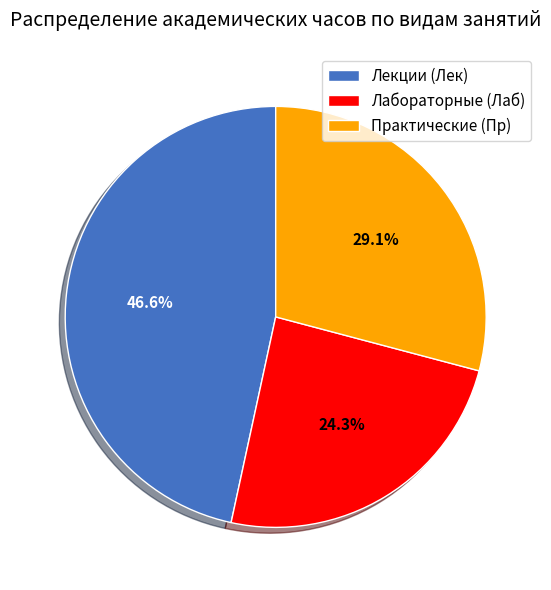

Which slice is the largest?

Лекции (Лек)